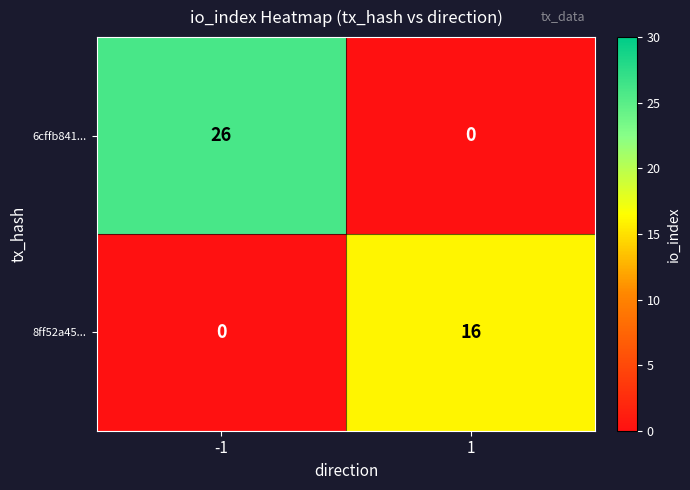

The value of 8ff52a45... at 1 is 22. True or false?

False